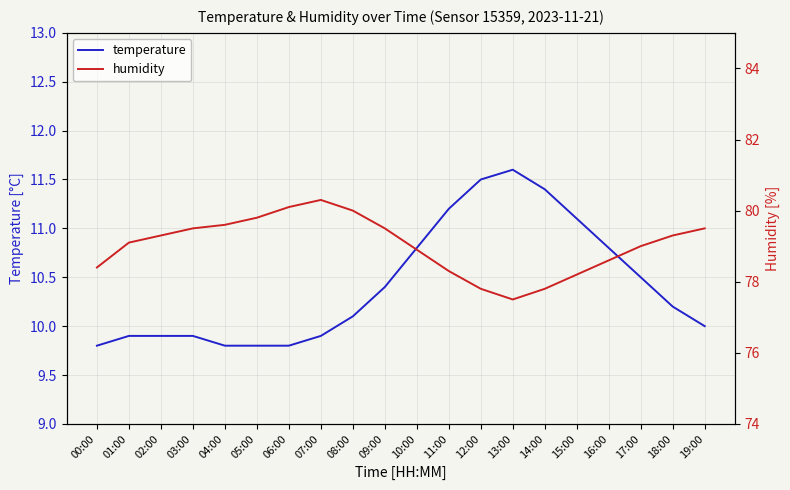

What is the label of the 4th point from the right?

16:00